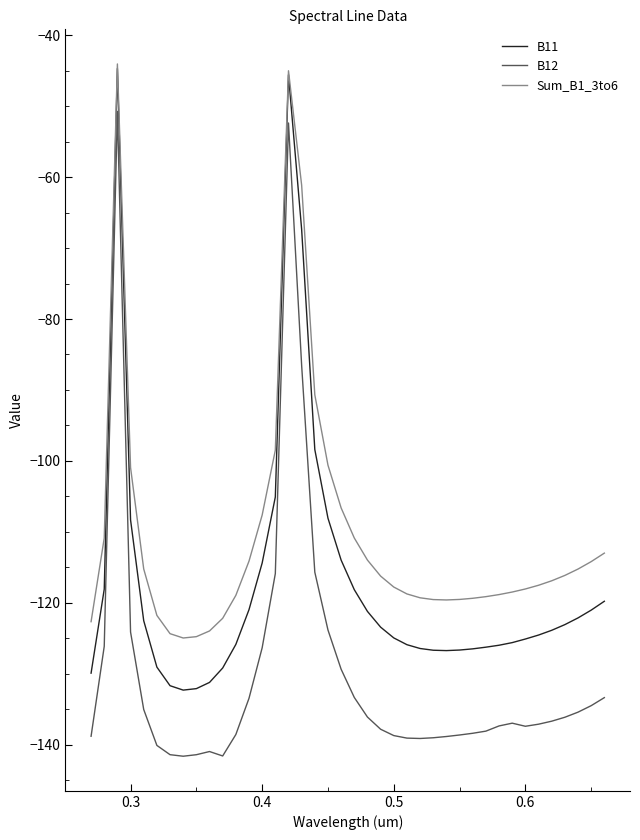

What is the difference between the second highest and minimum values in the B12 series?

89.3